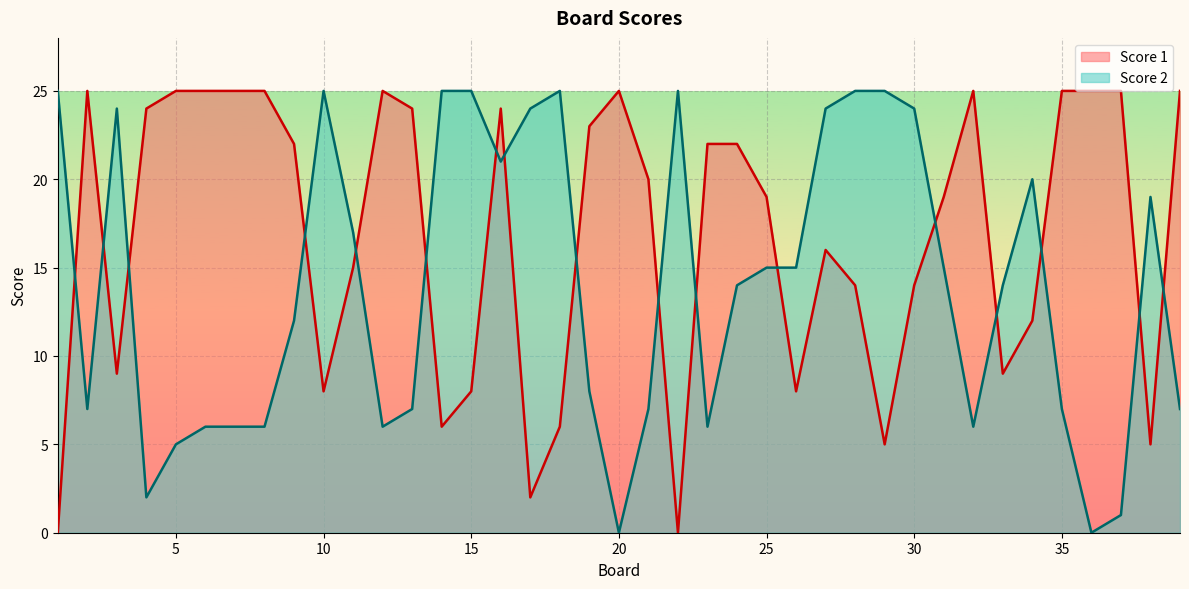

What is the difference between the highest and lowest values at 35?

18